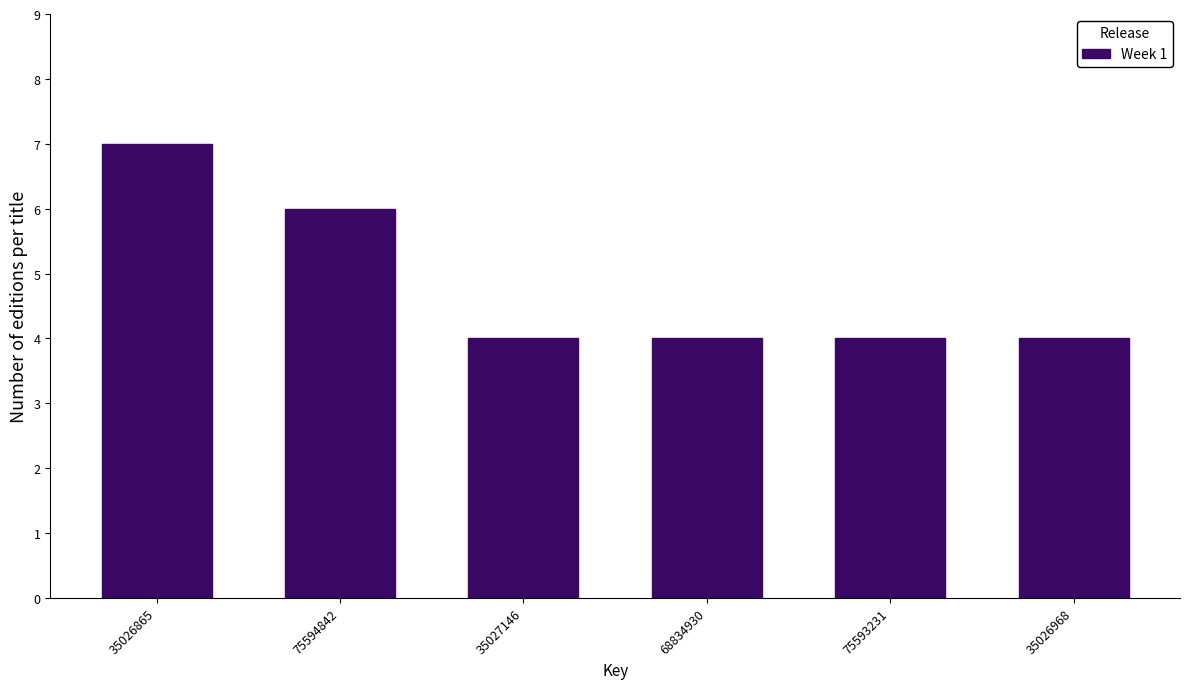

Reading left to right, transcribe all the data shown in this chart.

35026865=7	75594842=6	35027146=4	68834930=4	75593231=4	35026968=4